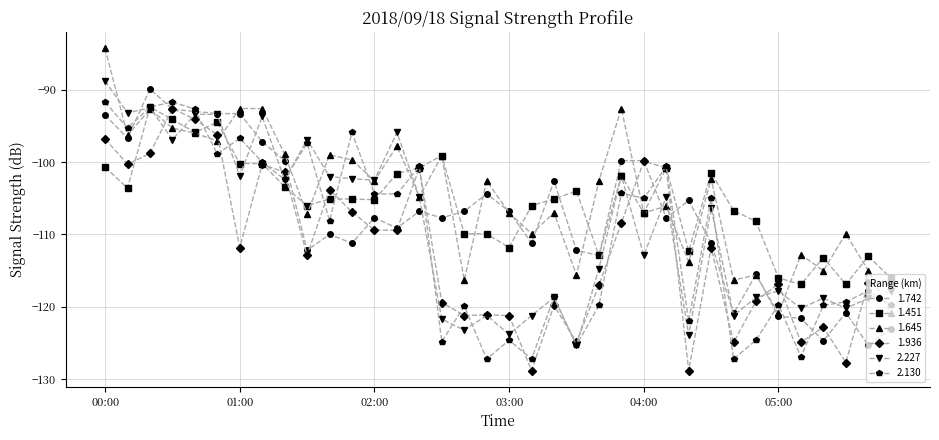

Does the chart display data point markers on the line(s)?

Yes